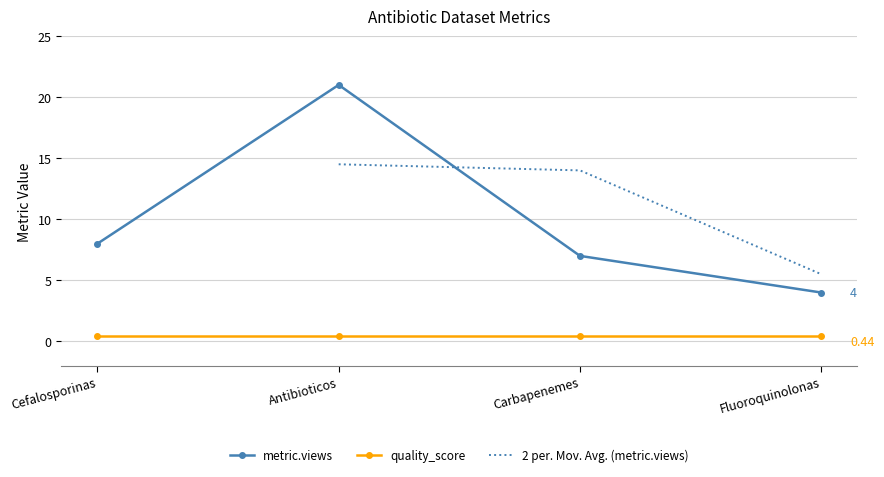

Which series ends up on top after the final intersection of 2 per. Mov. Avg. (metric.views) and metric.views?

2 per. Mov. Avg. (metric.views)